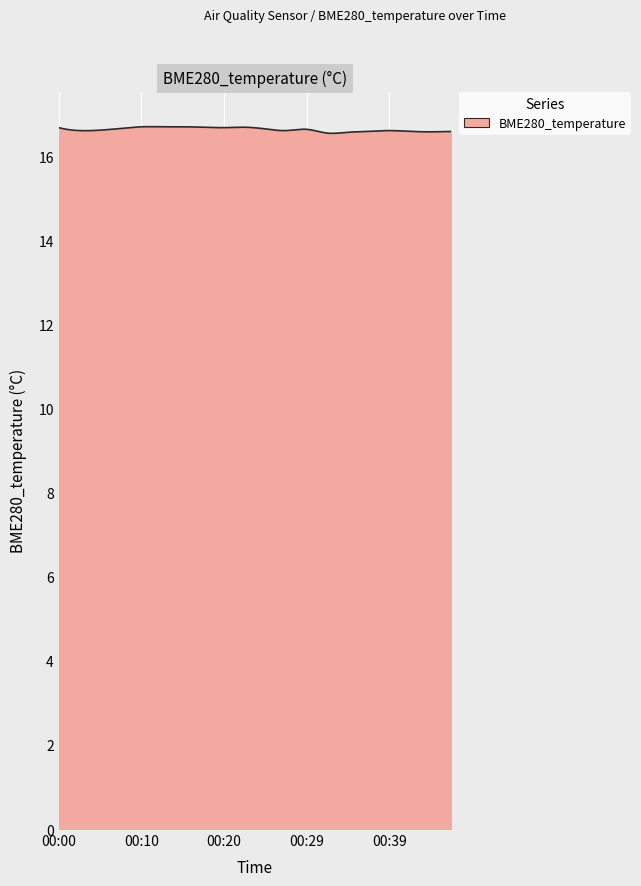

What is the greatest value displayed?

16.7